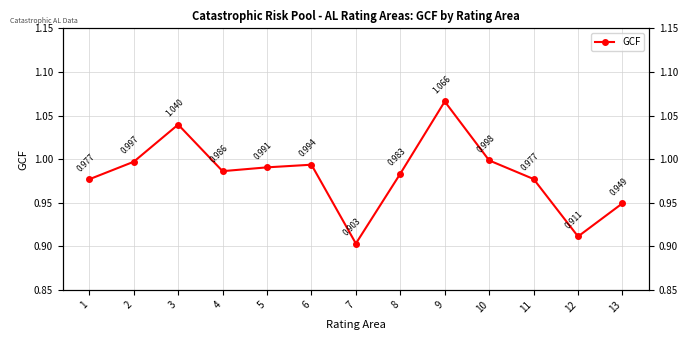

Does the chart have visible grid lines?

Yes